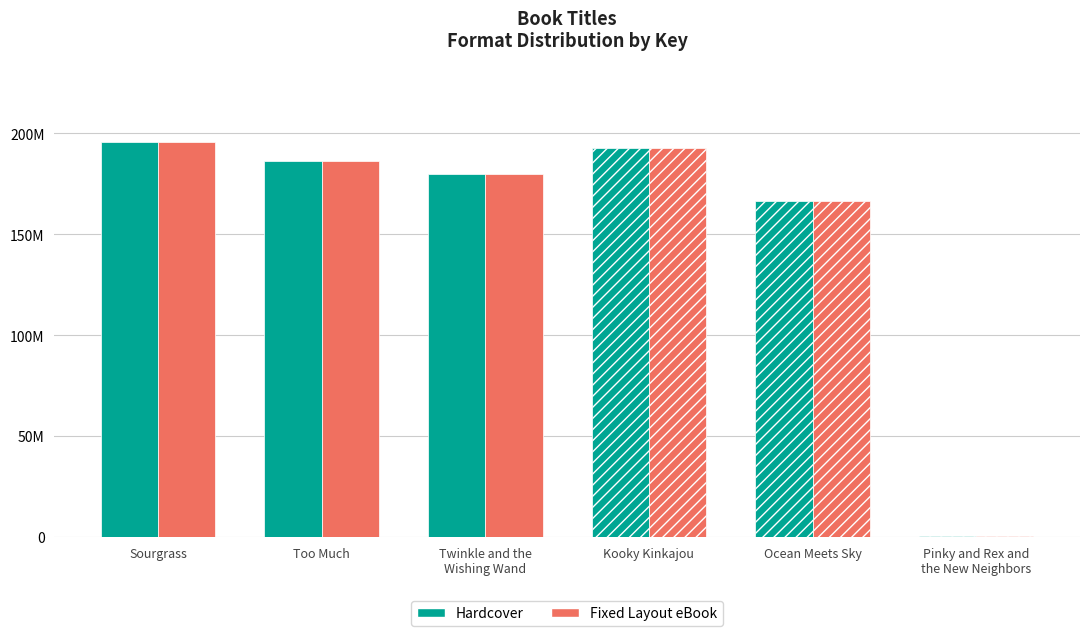

Which category has the highest value in the Fixed Layout eBook series?

Sourgrass